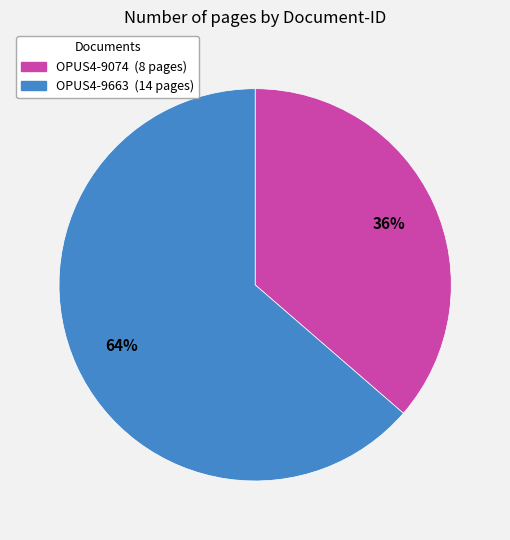

Between OPUS4-9074 and OPUS4-9663, which is larger?

OPUS4-9663